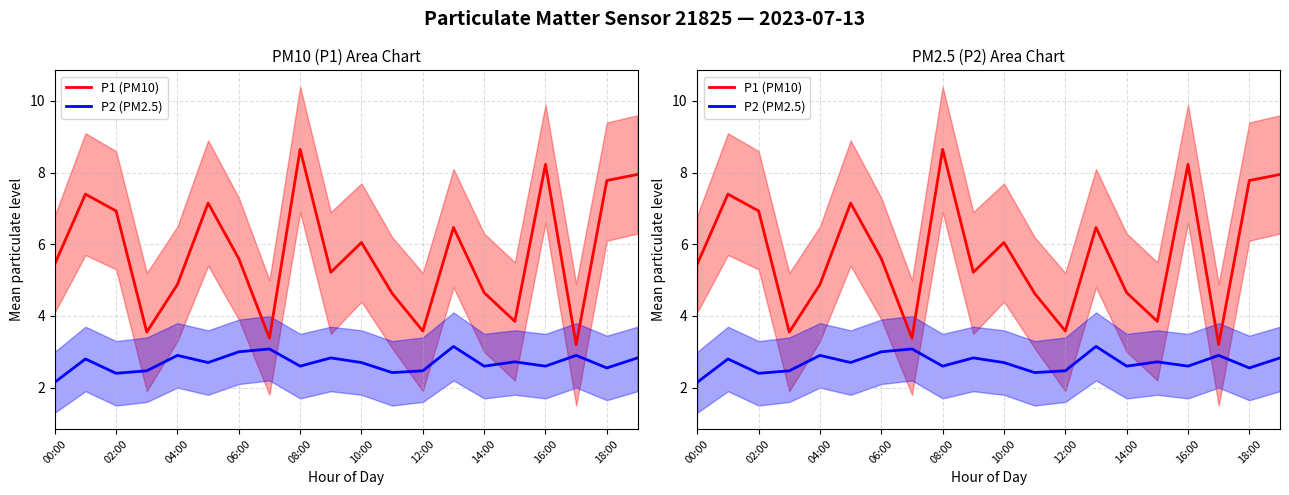

What is the difference between the P2 (PM2.5) values at 06:00 and 08:00?

0.4